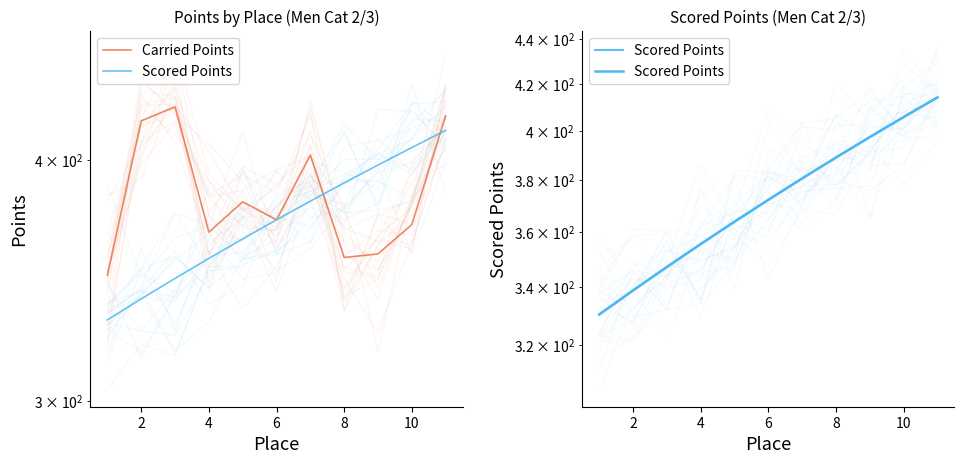

Reading right to left, what are all the values shown in this chart?

Carried Points: 421.4	370.2	357.5	355.9	402.2	372.3	380.4	366.9	425.9	419.0	348.6
Scored Points: 414.2	405.8	397.4	389.1	380.7	372.3	363.9	355.6	347.2	338.8	330.4